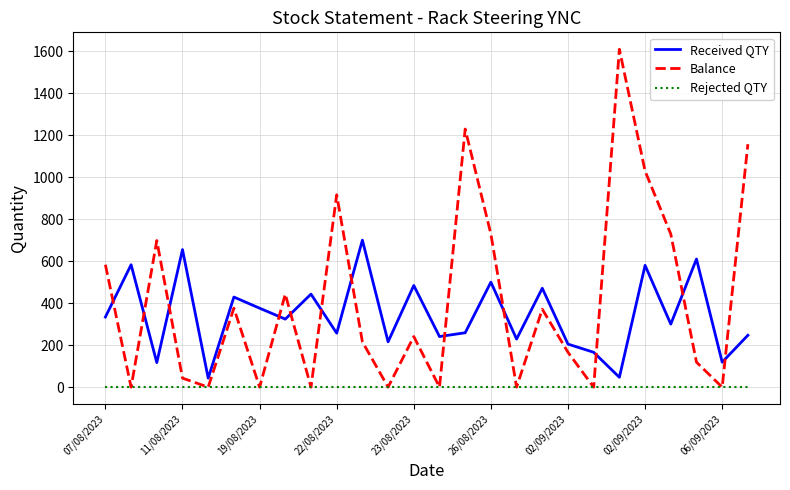

How many series are shown in this chart?

3